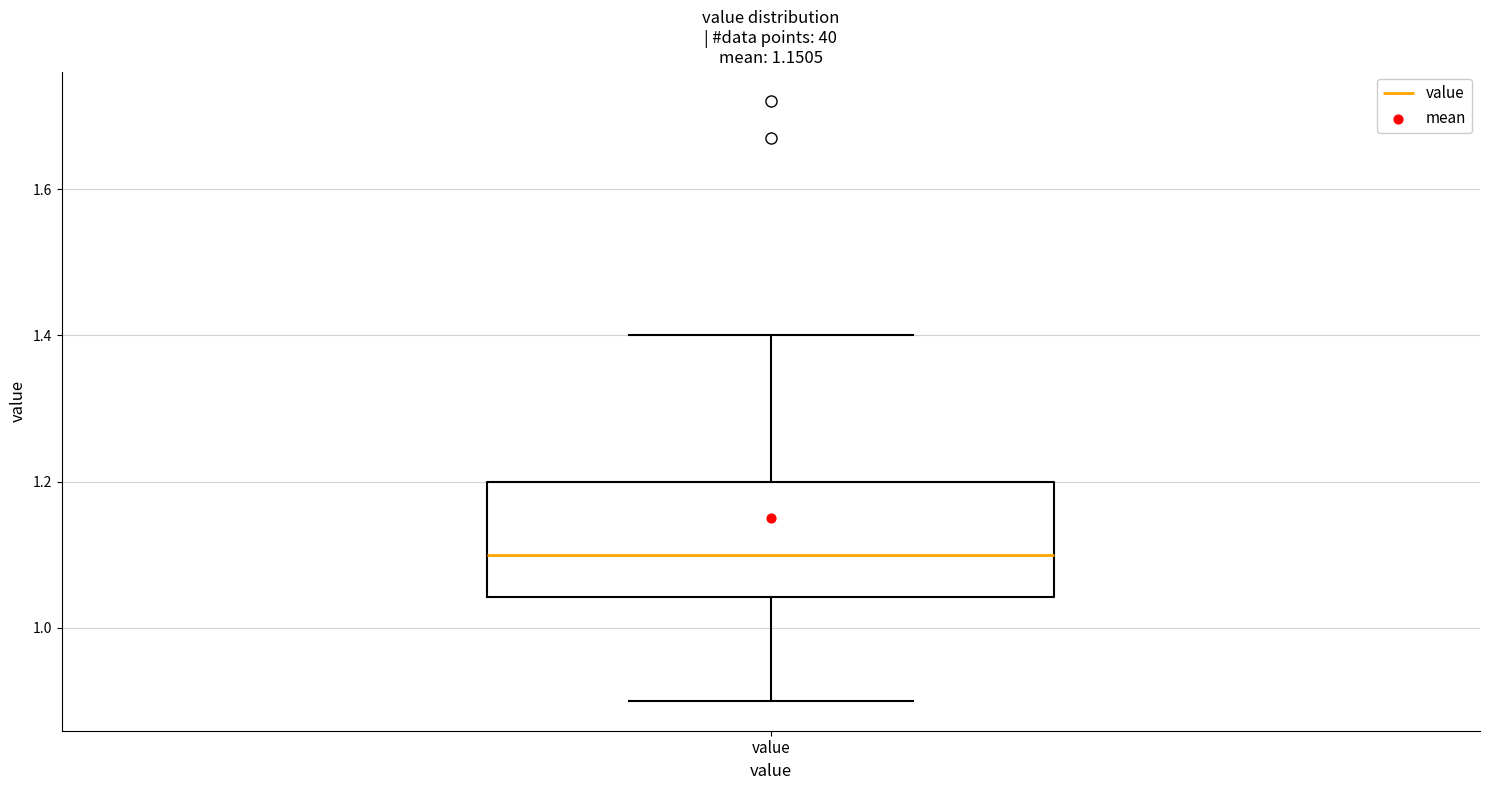

Transcribe this box plot: give where the median line is, the range the box spans, and where the two whiskers end, as read against the y-axis. The values are not printed on the chart, so give them approximately, as read against the axis.

median 1.10, box 1.04 to 1.20, whiskers 0.90 to 1.40